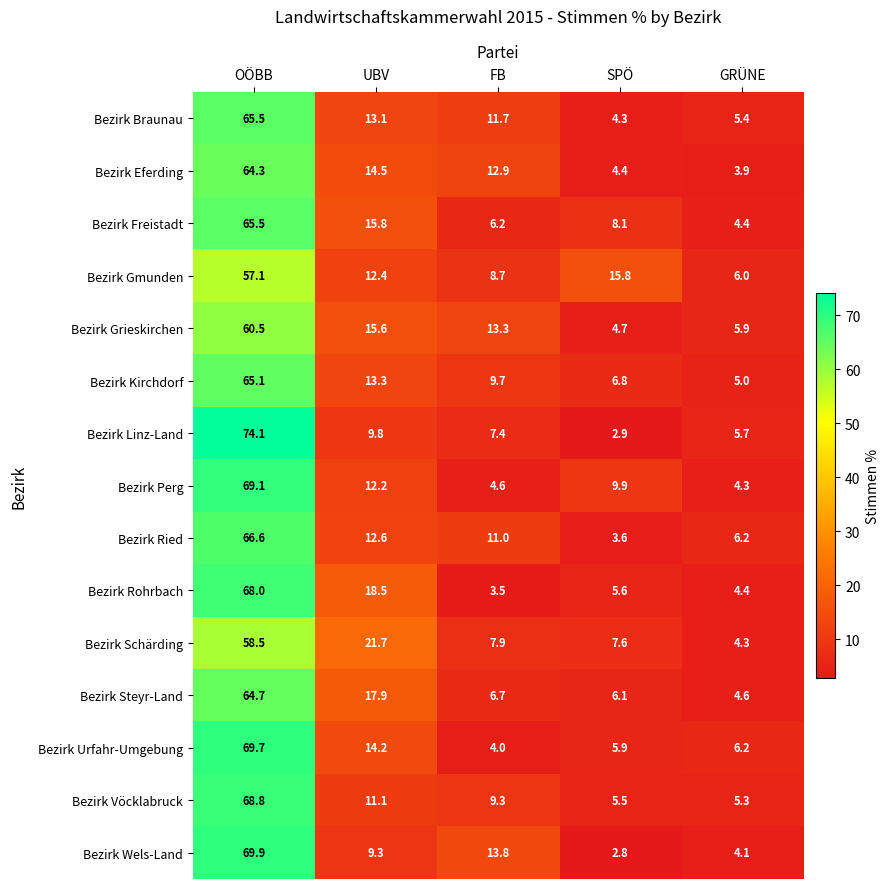

At which category is the sum across all series the highest?

OÖBB